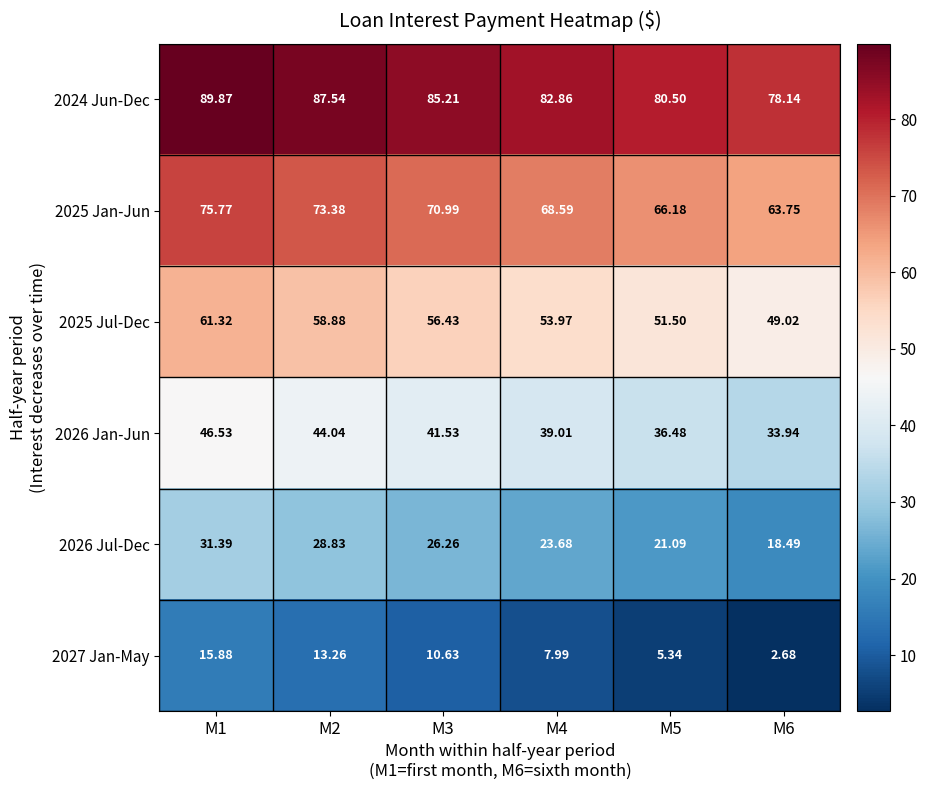

List the series in order of their overall mean, lowest first.

2027 Jan-May, 2026 Jul-Dec, 2026 Jan-Jun, 2025 Jul-Dec, 2025 Jan-Jun, 2024 Jun-Dec